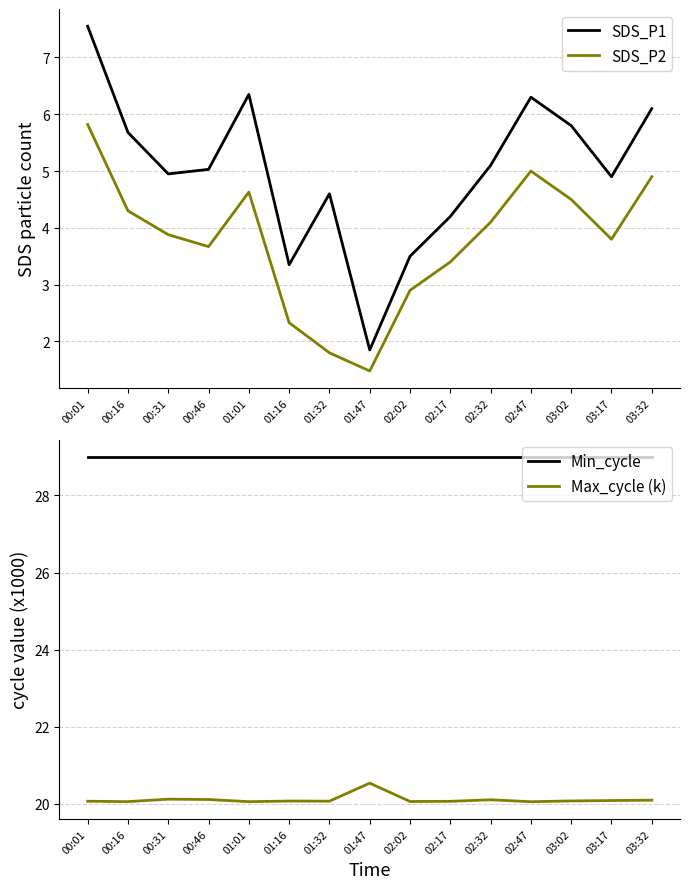

What is the total value across all series at 01:32?

55.5